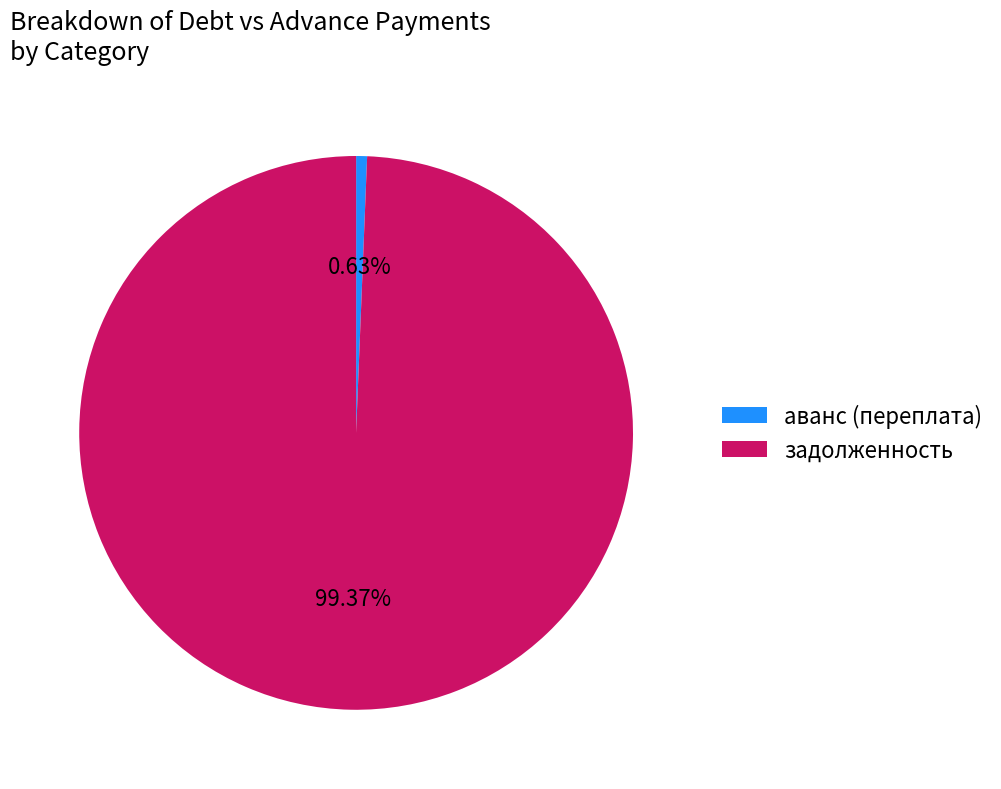

Is there a majority slice in this chart?

Yes